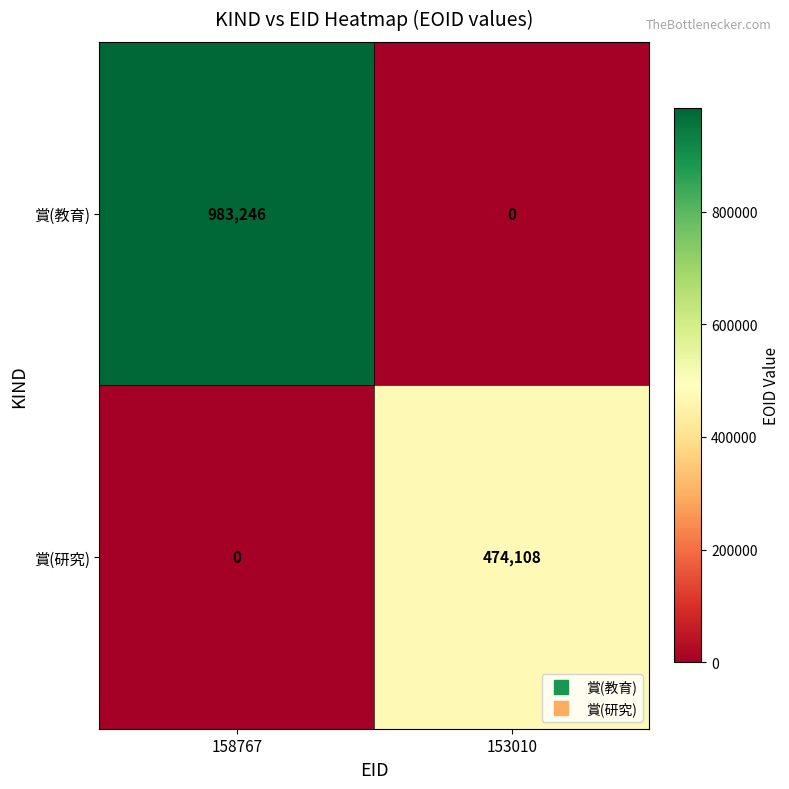

What is the sum of the 賞(教育) values at 153010 and 158767?

983246